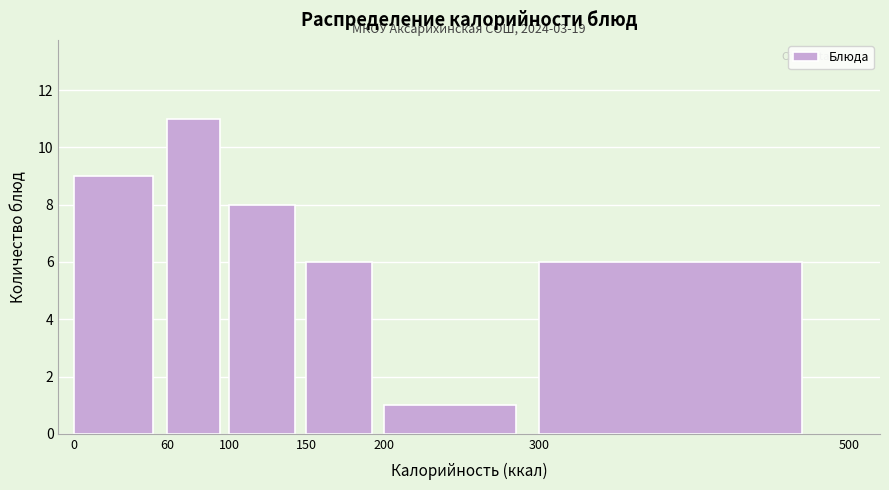

Over which range of the x-axis is the bar tallest?

60 to 100